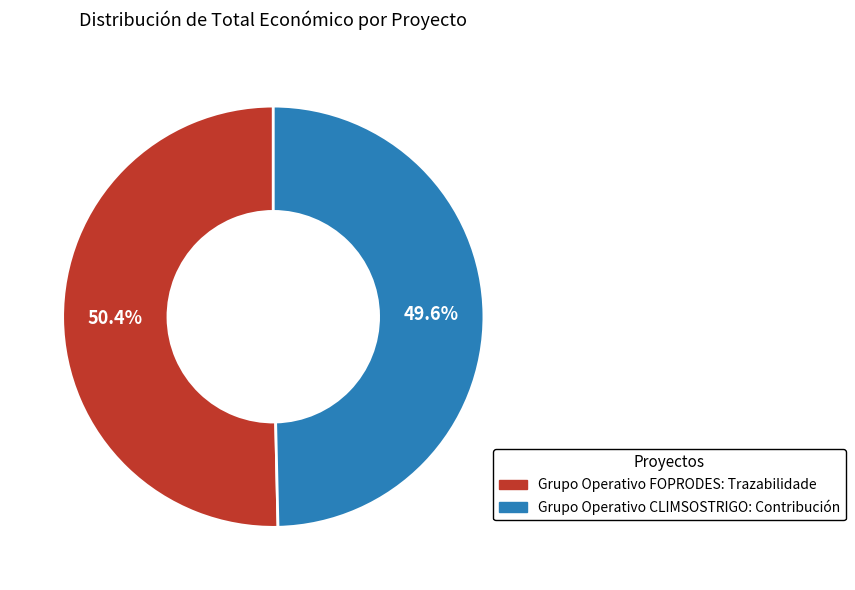

Which slice is the largest?

Grupo Operativo FOPRODES: Trazabilidade